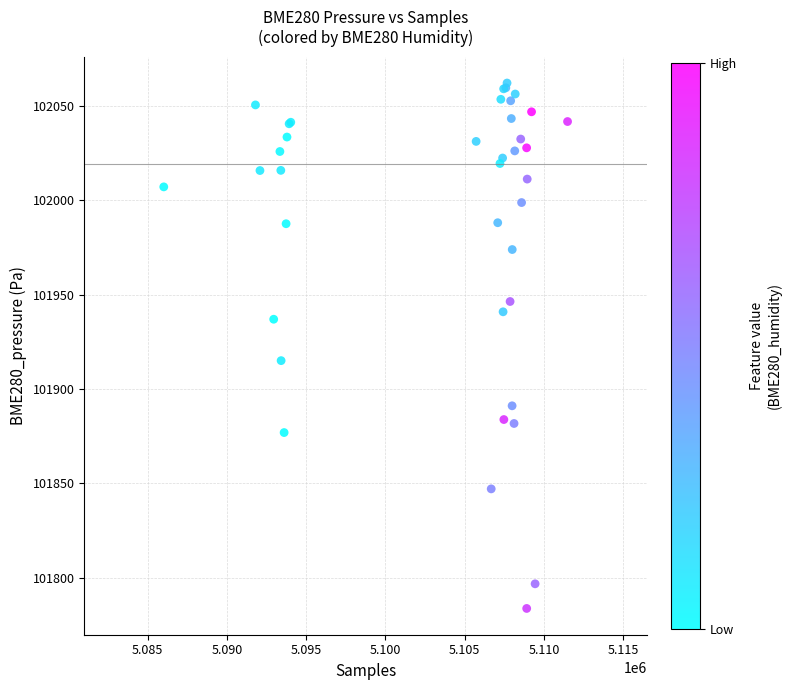

What Y value in the scatter plot is closest to 101922?

101915.0